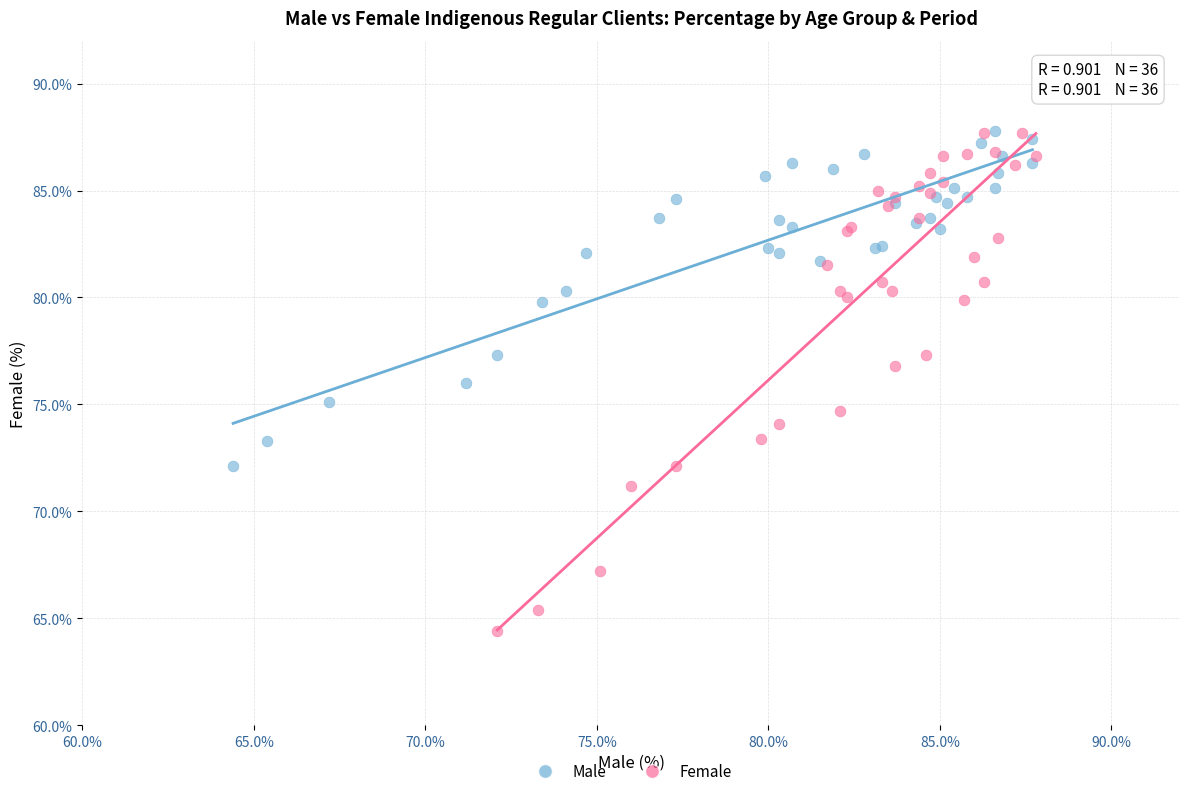

Which series reaches the minimum Y coordinate?

Female